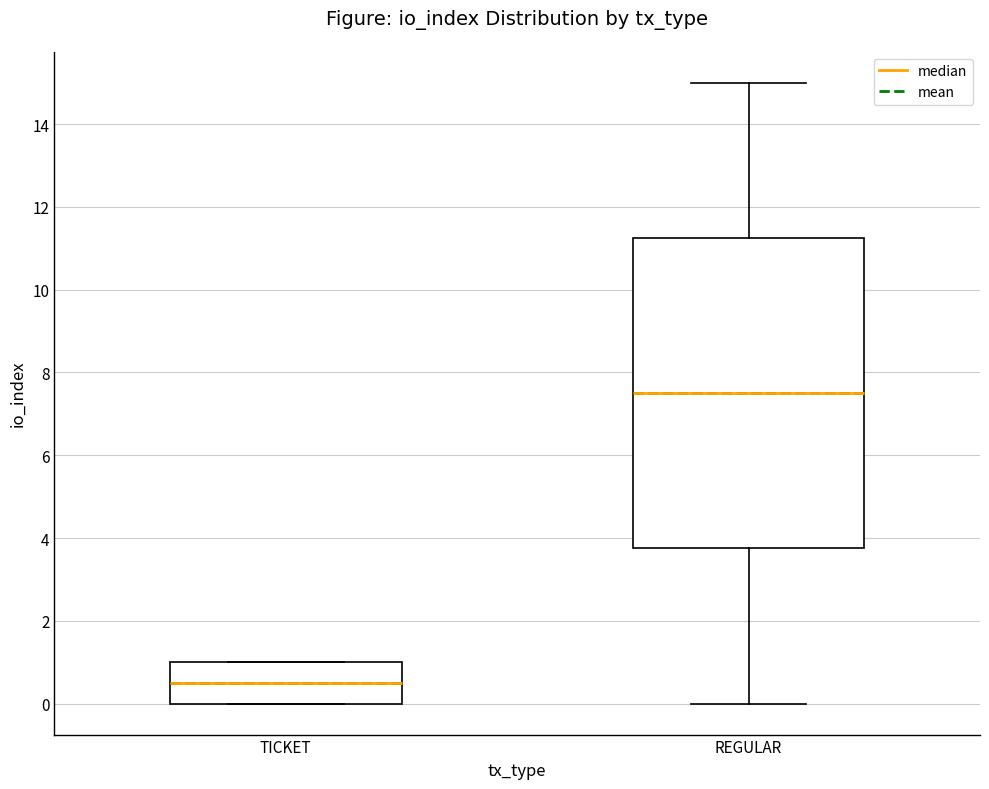

Where is the lower edge of the box for REGULAR on the y-axis? The values are not printed on the chart, so give them approximately, as read against the axis.

3.8